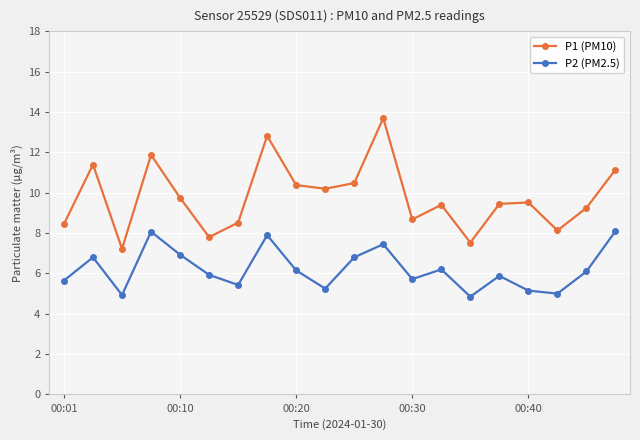

What is the sum of all P2 (PM2.5) values?

124.3